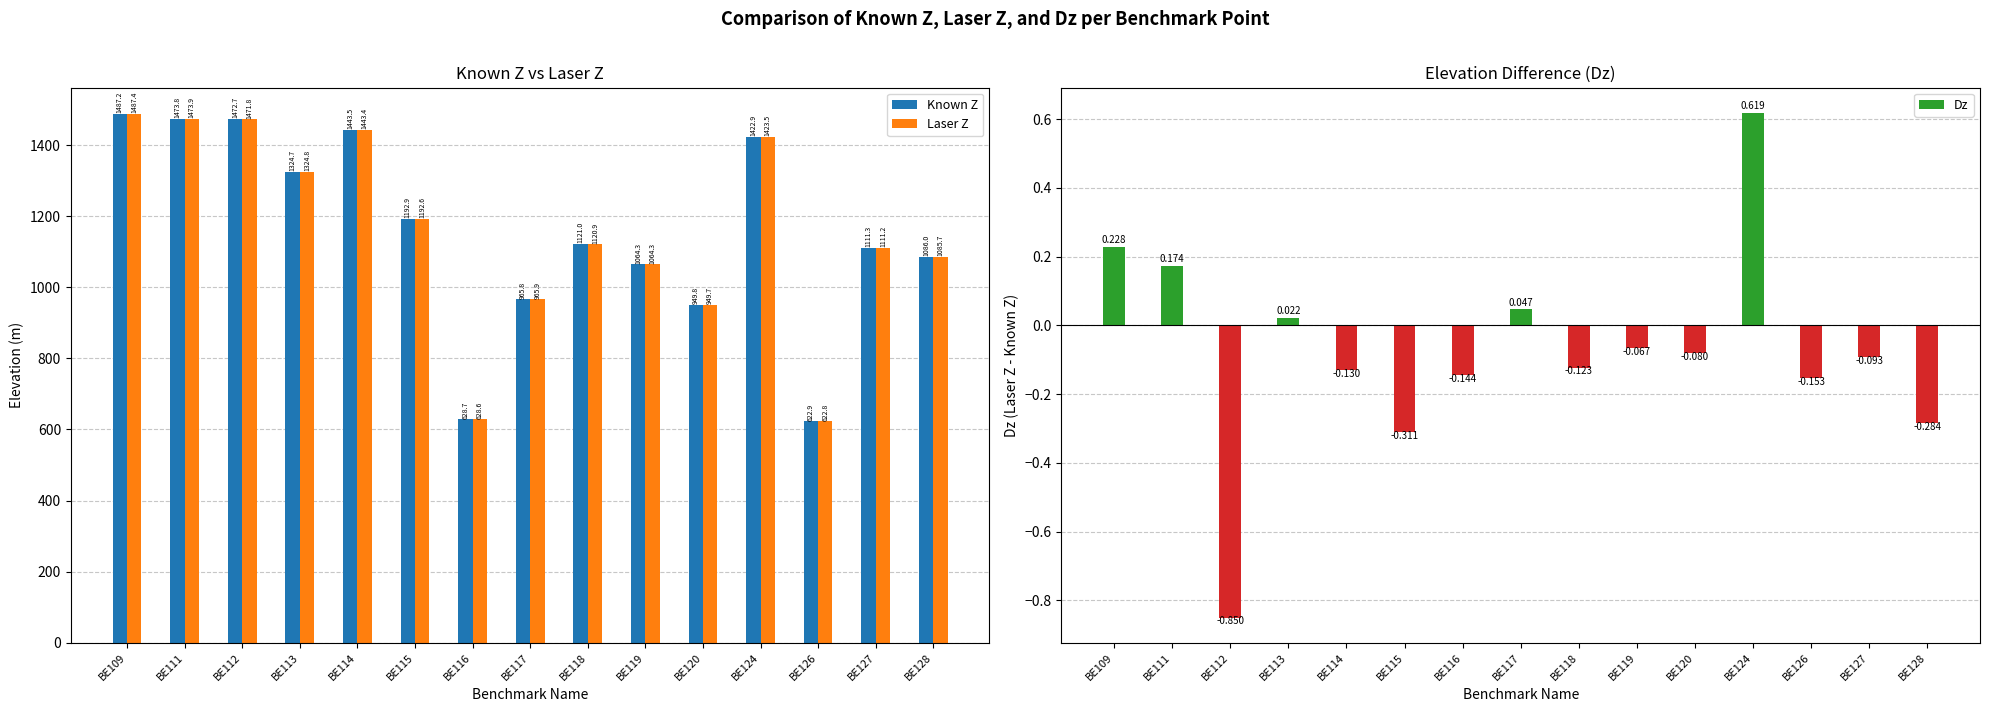

Which series has the widest spread of values?

Laser Z